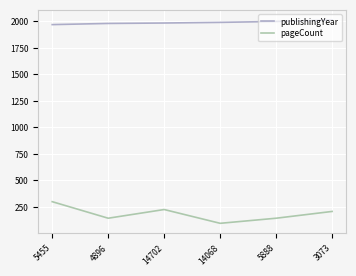

True or false: pageCount and publishingYear intersect in this chart.

False